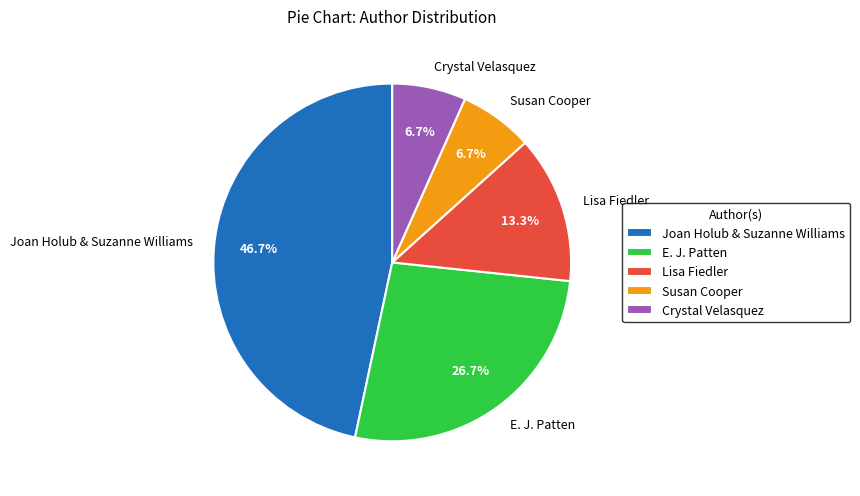

Which slice is the largest?

Joan Holub & Suzanne Williams